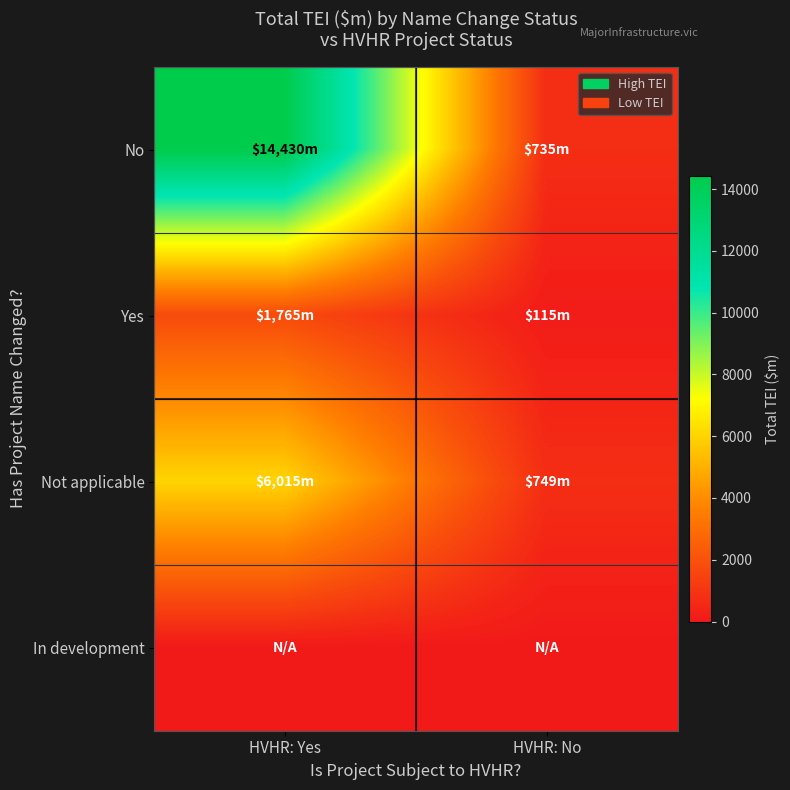

How many categories are shown in the chart?

2